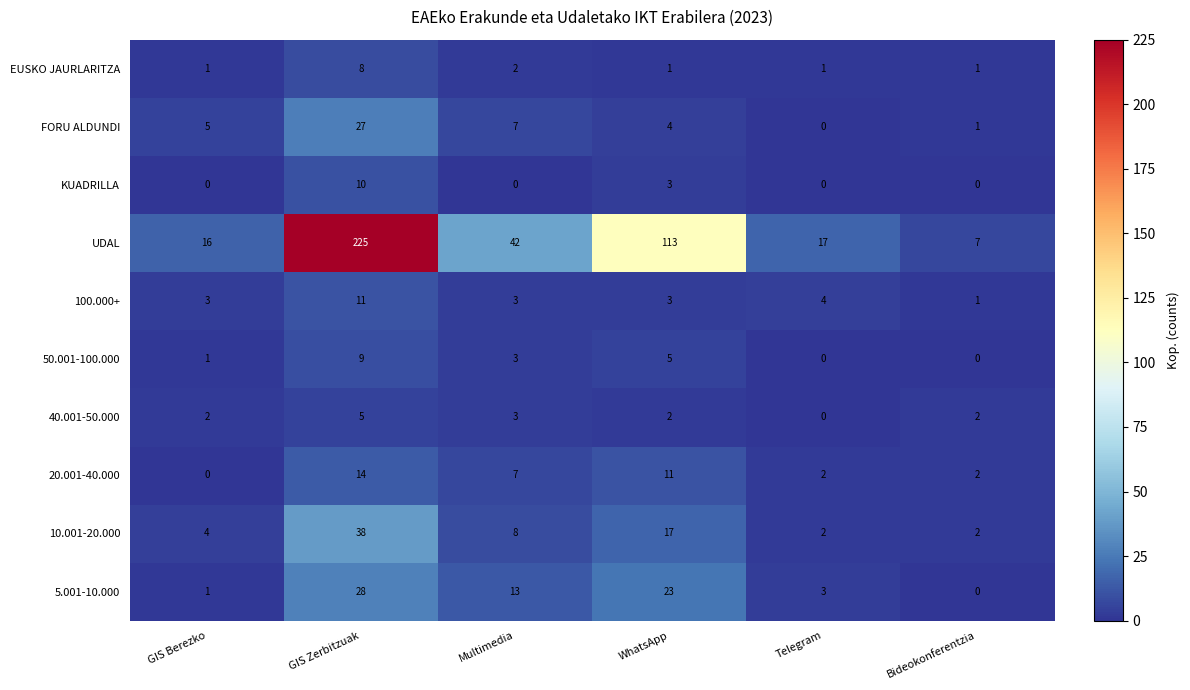

Which series has the largest range (max minus min)?

UDAL